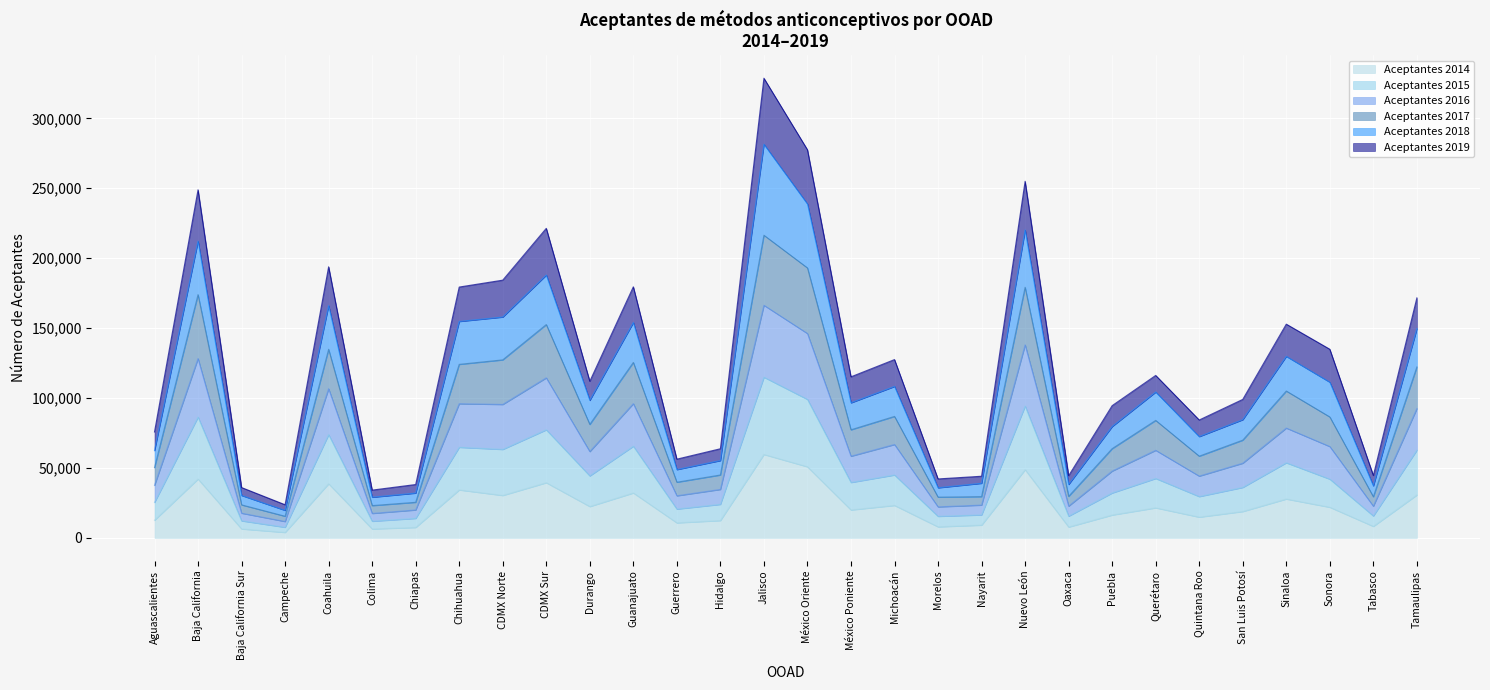

True or false: Aceptantes 2018 has more than 0 points higher than both neighbors.

True